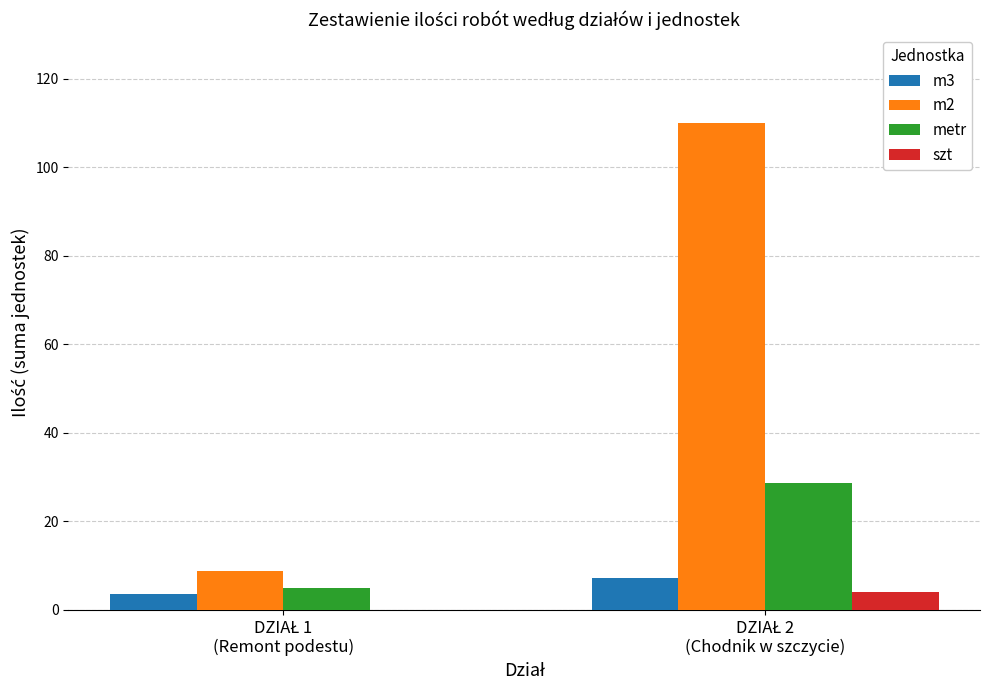

How many data points in m3 are above 7?

1